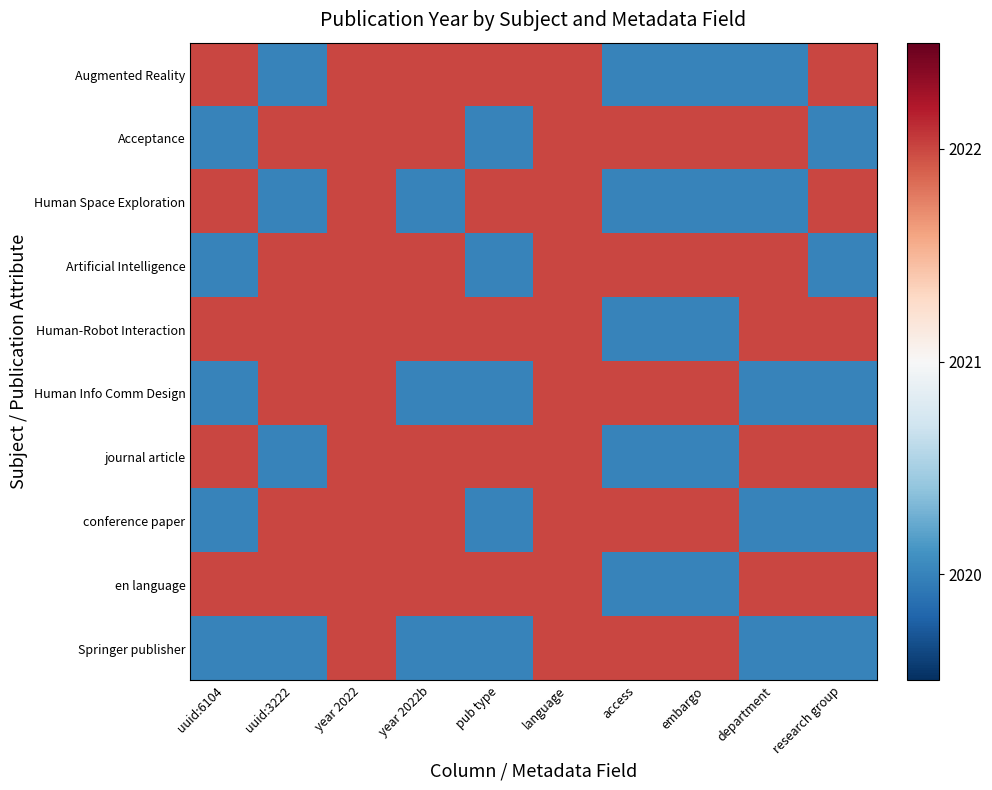

Which series has the widest spread of values?

Augmented Reality